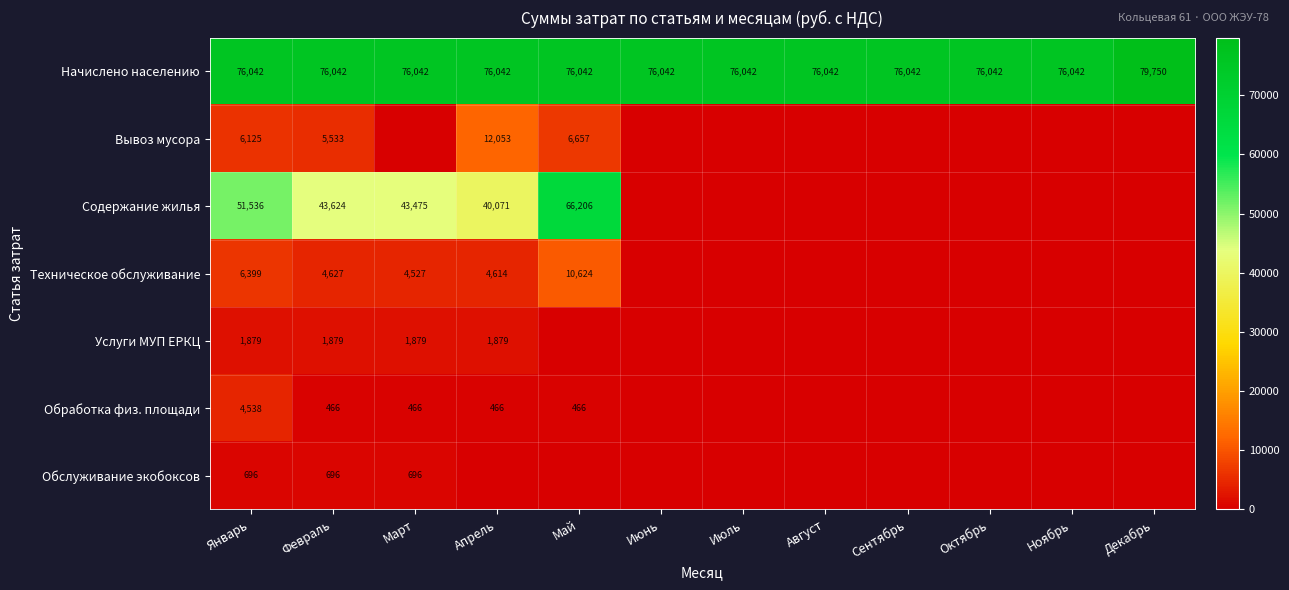

At which category is the sum across all series the highest?

Май